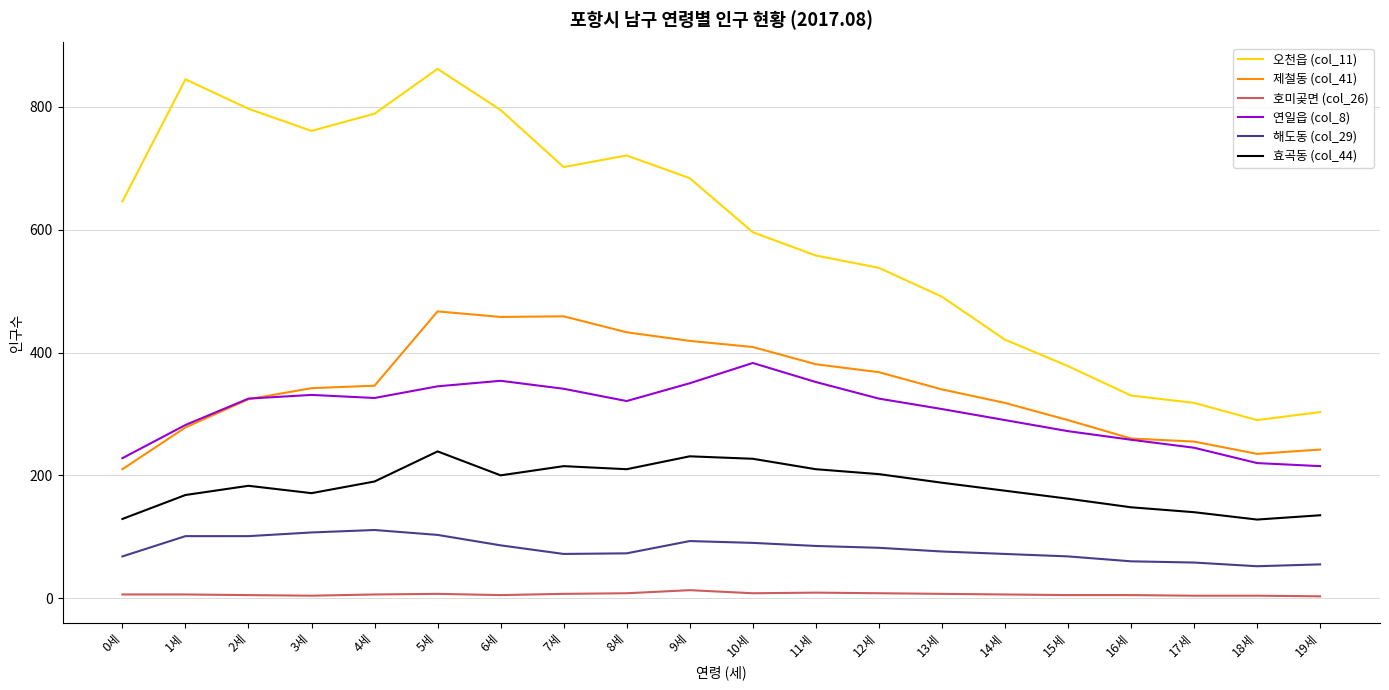

What is the total value across all series at 3세?

1716